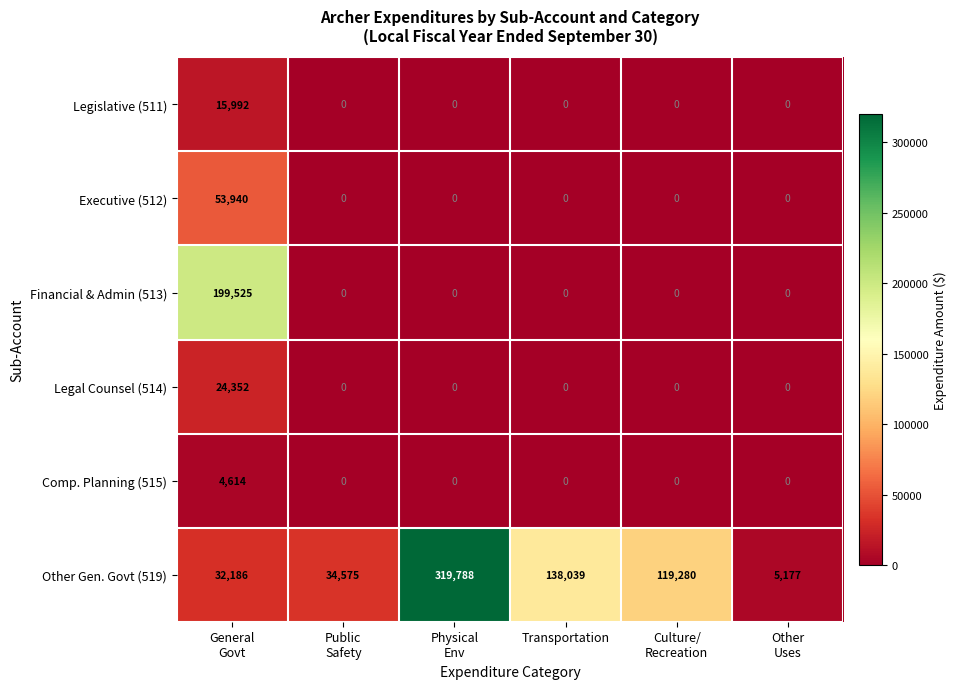

Rank the series by their maximum value, from highest to lowest.

Other Gen. Govt (519), Financial & Admin (513), Executive (512), Legal Counsel (514), Legislative (511), Comp. Planning (515)